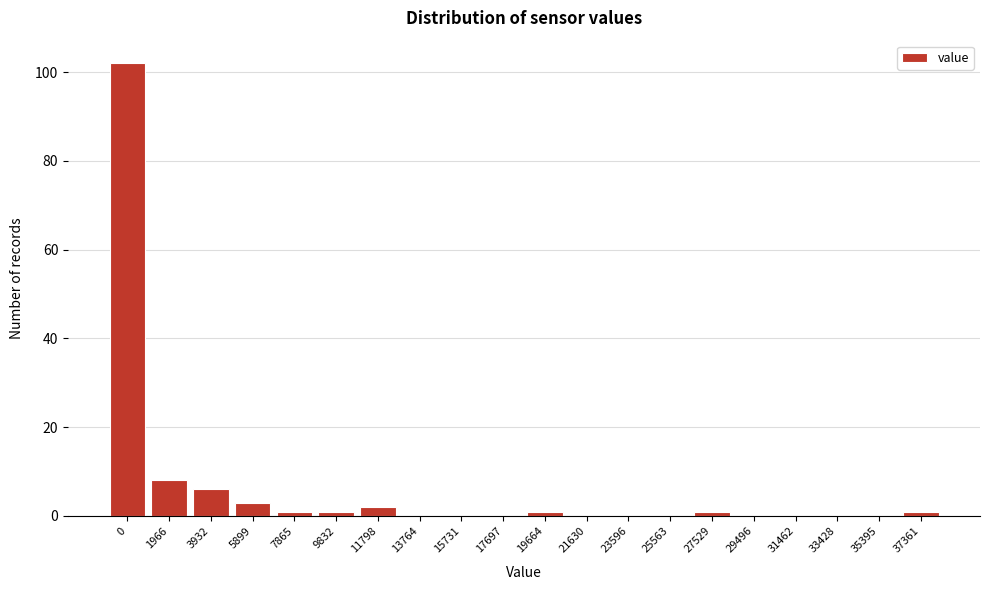

Reading left to right, extract all data points from this chart.

0=102	1966=8	3932=6	5899=3	7865=1	9832=1	11798=2	13764=0	15731=0	17697=0	19664=1	21630=0	23596=0	25563=0	27529=1	29496=0	31462=0	33428=0	35395=0	37361=1